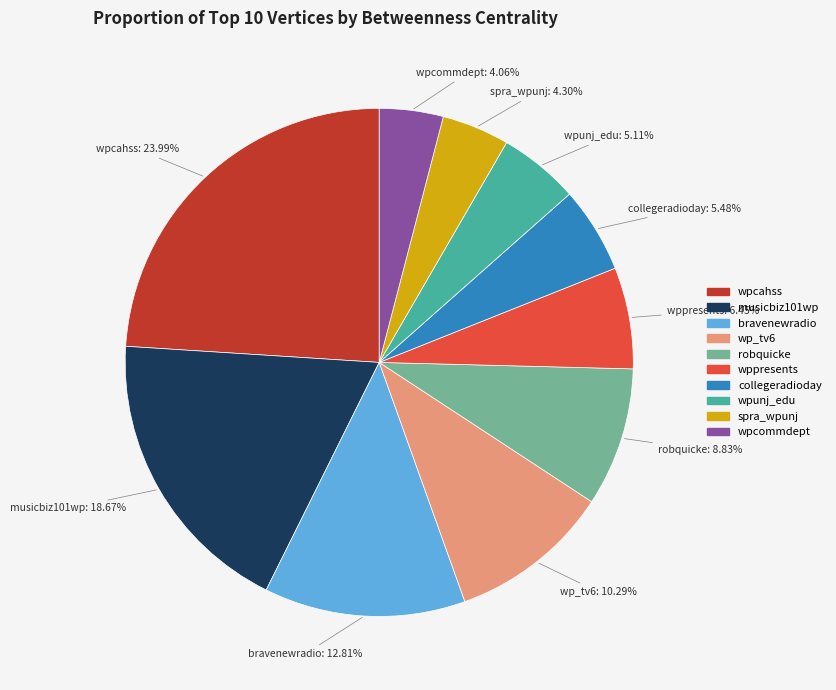

Does any single category account for the majority?

No